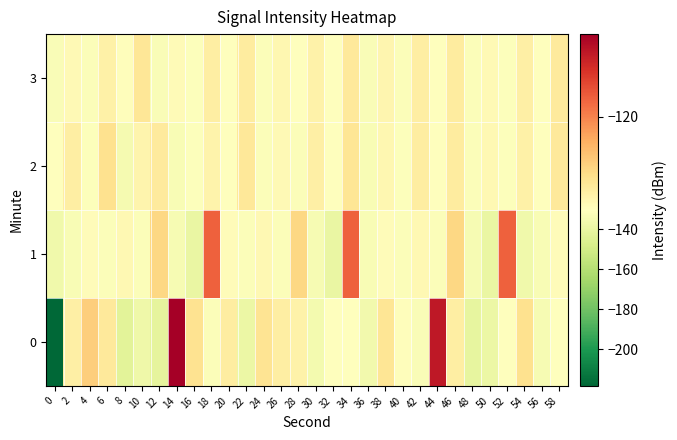

Reading left to right, list all the values displayed in this chart.

0: 0=-218.4	2=-128.5	4=-125.1	6=-127.6	8=-143.0	10=-137.8	12=-142.0	14=-110.9	16=-126.9	18=-132.2	20=-128.1	22=-139.0	24=-127.1	26=-128.2	28=-128.7	30=-135.7	32=-130.9	34=-130.7	36=-136.0	38=-127.2	40=-130.1	42=-132.7	44=-112.9	46=-128.3	48=-140.8	50=-139.1	52=-130.2	54=-126.8	56=-134.1	58=-130.9
1: 0=-136.5	2=-133.1	4=-129.9	6=-132.3	8=-129.5	10=-131.7	12=-125.9	14=-133.8	16=-139.8	18=-118.0	20=-129.9	22=-132.3	24=-129.5	26=-131.7	28=-125.9	30=-133.8	32=-139.8	34=-118.0	36=-133.1	38=-129.9	40=-132.3	42=-129.5	44=-131.7	46=-125.9	48=-133.8	50=-139.8	52=-118.0	54=-136.5	56=-133.1	58=-129.9
2: 0=-130.5	2=-128.3	4=-131.2	6=-126.7	8=-134.5	10=-129.1	12=-127.8	14=-133.4	16=-131.6	18=-128.9	20=-130.2	22=-127.5	24=-132.1	26=-129.7	28=-131.8	30=-128.4	32=-130.9	34=-127.2	36=-133.6	38=-129.3	40=-131.4	42=-128.1	44=-130.7	46=-127.9	48=-132.3	50=-129.5	52=-131.1	54=-128.6	56=-130.4	58=-127.7
3: 0=-132.8	2=-129.6	4=-131.9	6=-128.5	8=-130.1	10=-127.3	12=-132.6	14=-129.8	16=-131.5	18=-128.2	20=-130.7	22=-127.9	24=-132.2	26=-129.4	28=-131.0	30=-128.7	32=-130.5	34=-127.6	36=-132.4	38=-129.2	40=-131.7	42=-128.3	44=-130.9	46=-128.0	48=-132.1	50=-129.7	52=-131.3	54=-128.4	56=-130.6	58=-127.8